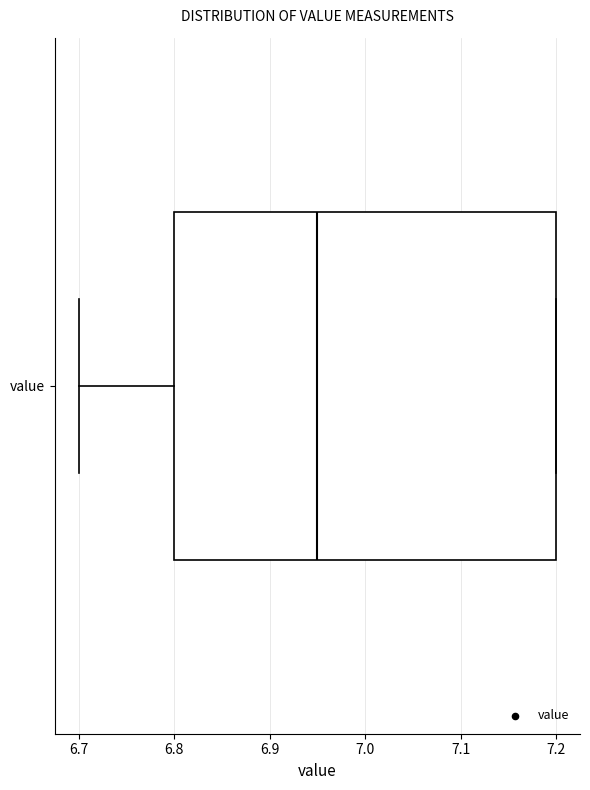

Transcribe this box plot: give where the median line is, the range the box spans, and where the two whiskers end, as read against the x-axis. The values are not printed on the chart, so give them approximately, as read against the axis.

median 6.95, box 6.80 to 7.20, whiskers 6.70 to 7.20